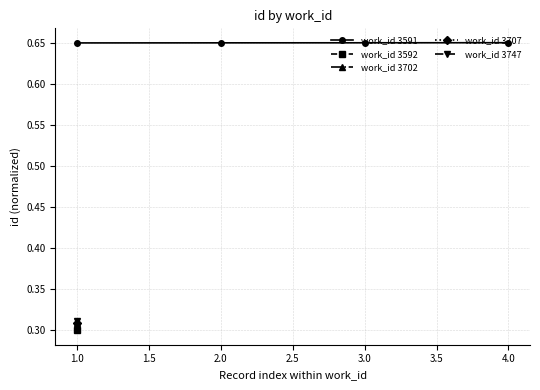

Is it true that work_id 3591 equals 1.1 at 4.0?

False